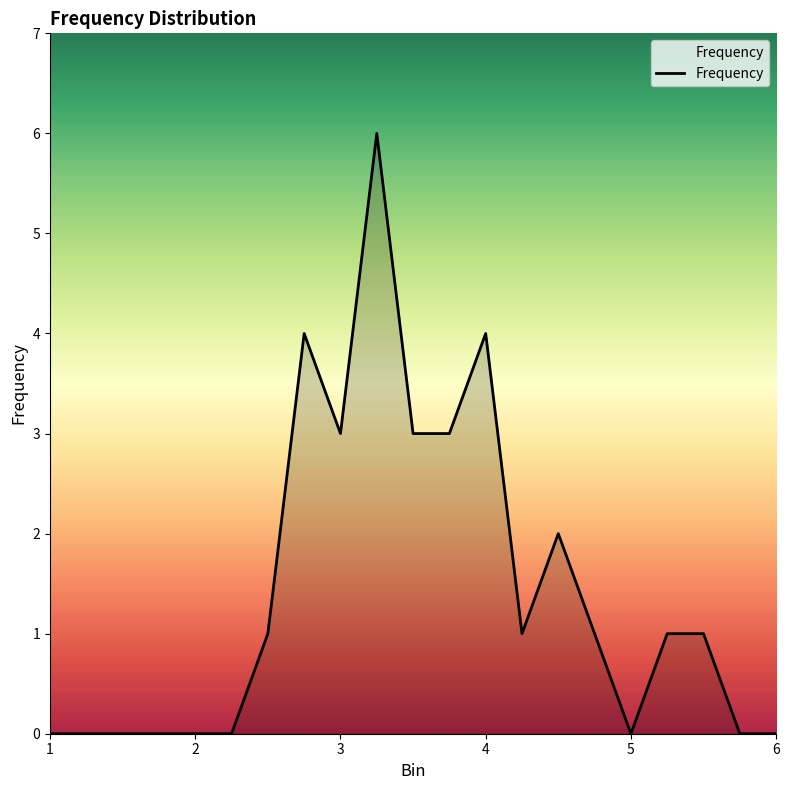

How many lines are shown in the chart?

1